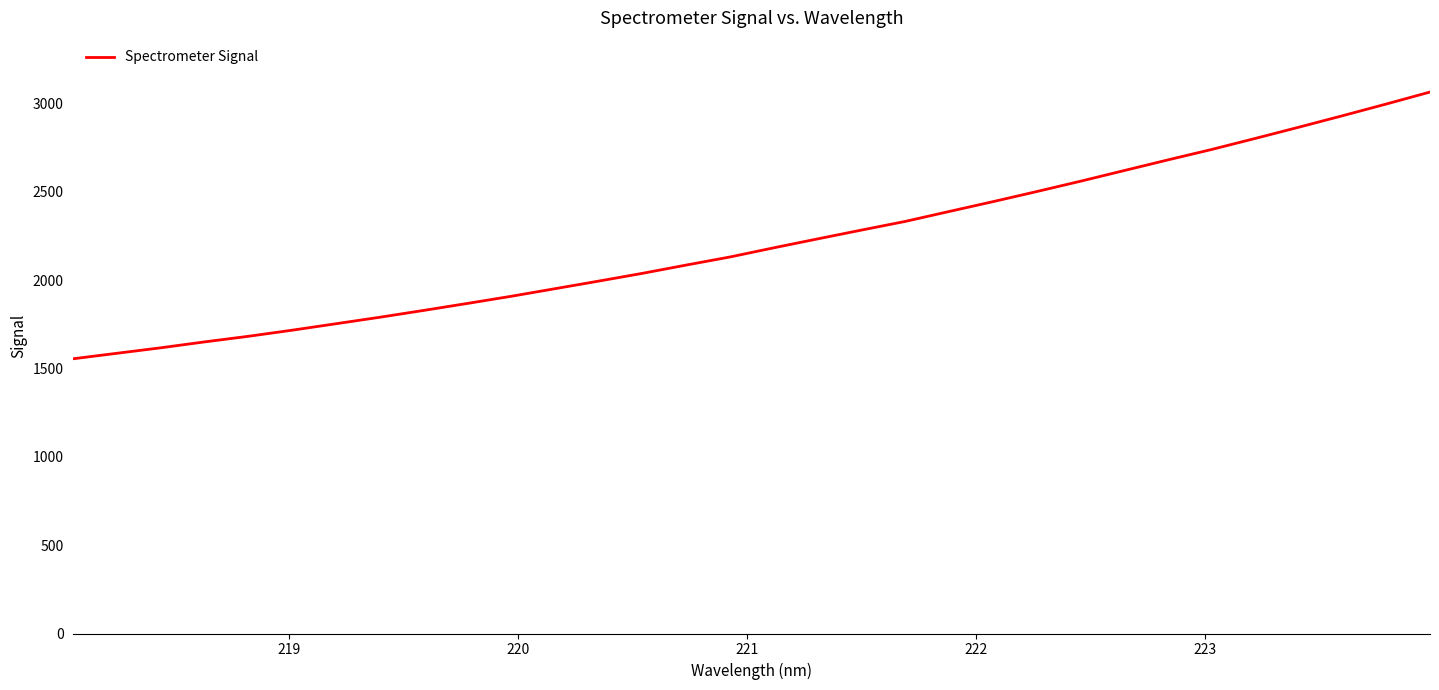

What is the average value?

2211.9